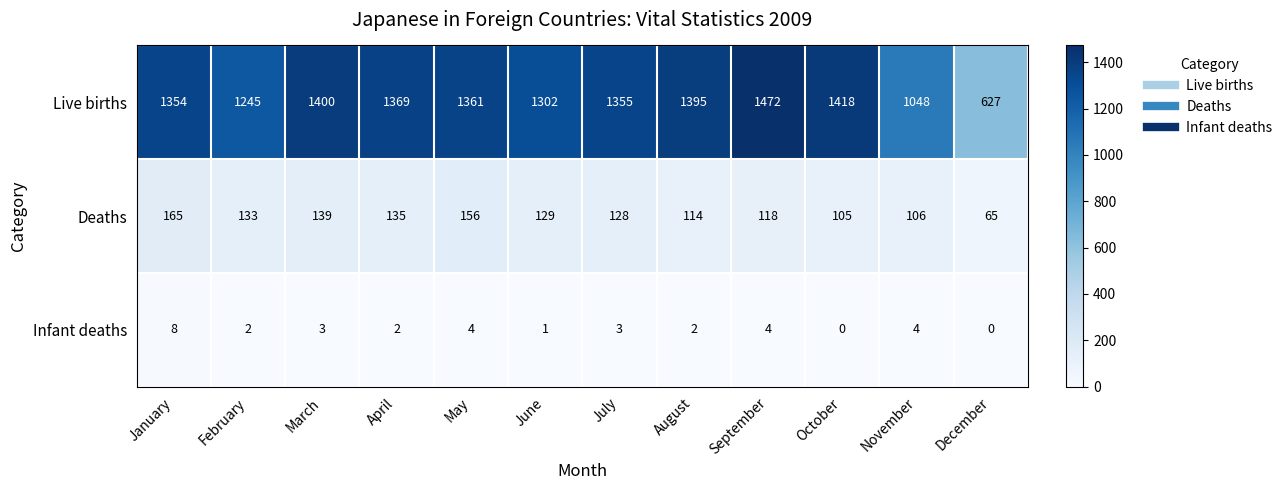

What is the maximum value shown in the chart?

1472